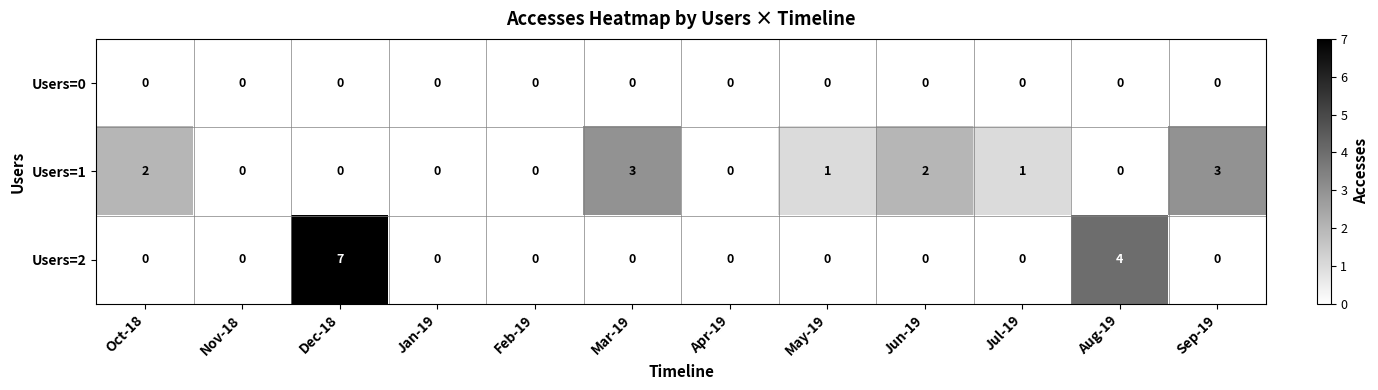

At how many categories does at least one series exceed 5?

1